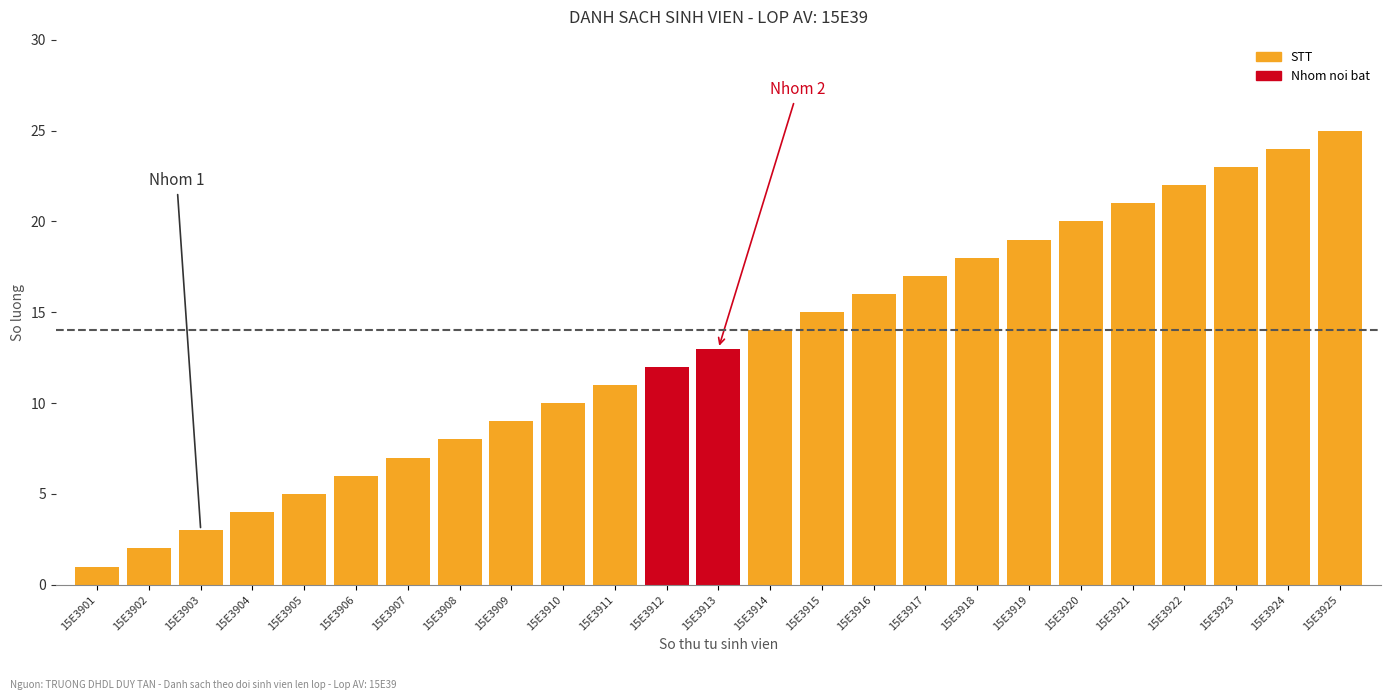

At which category does the chart reach its peak across all series?

15E3925